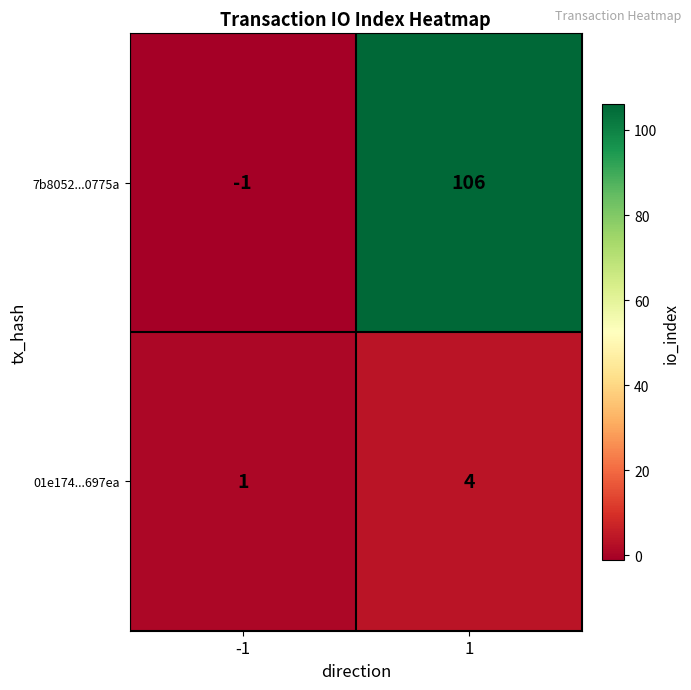

What is the sum of all 7b8052...0775a values?

105